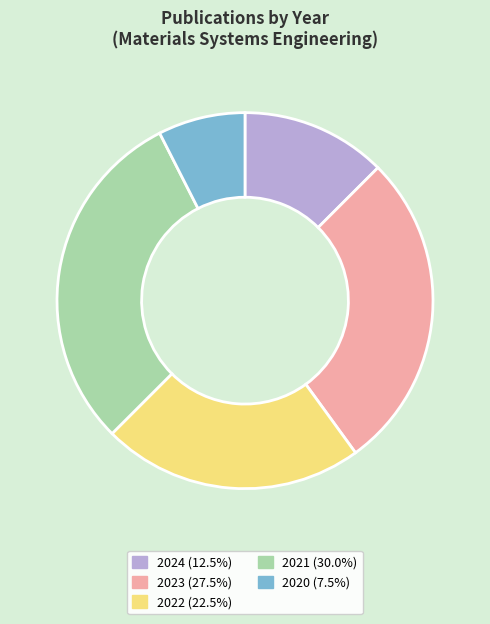

What is the smallest slice in the pie chart?

2020